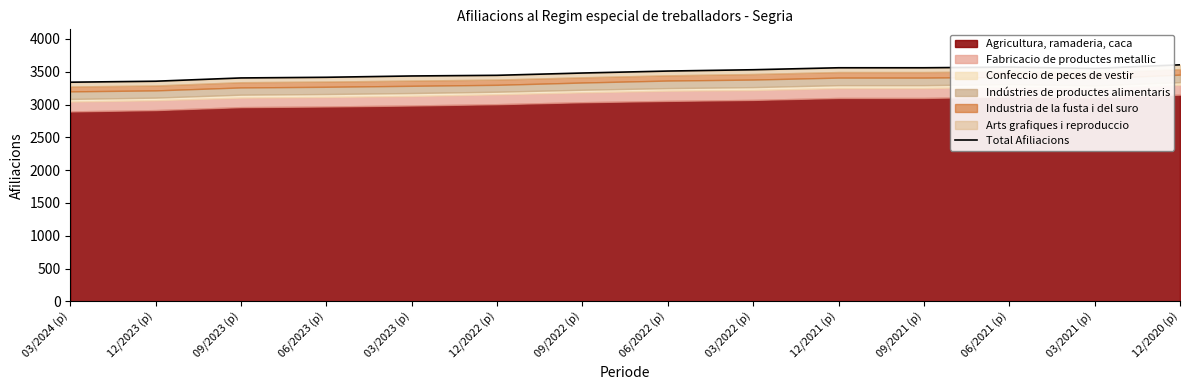

What is the label of the 7th point from the right?

06/2022 (p)